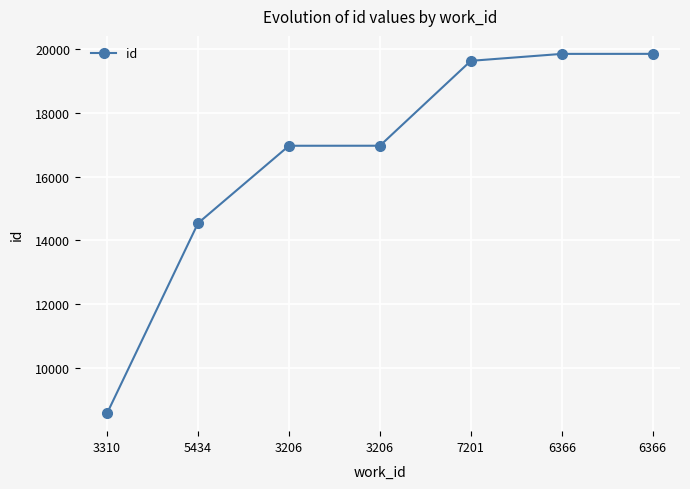

How many lines are shown in the chart?

1